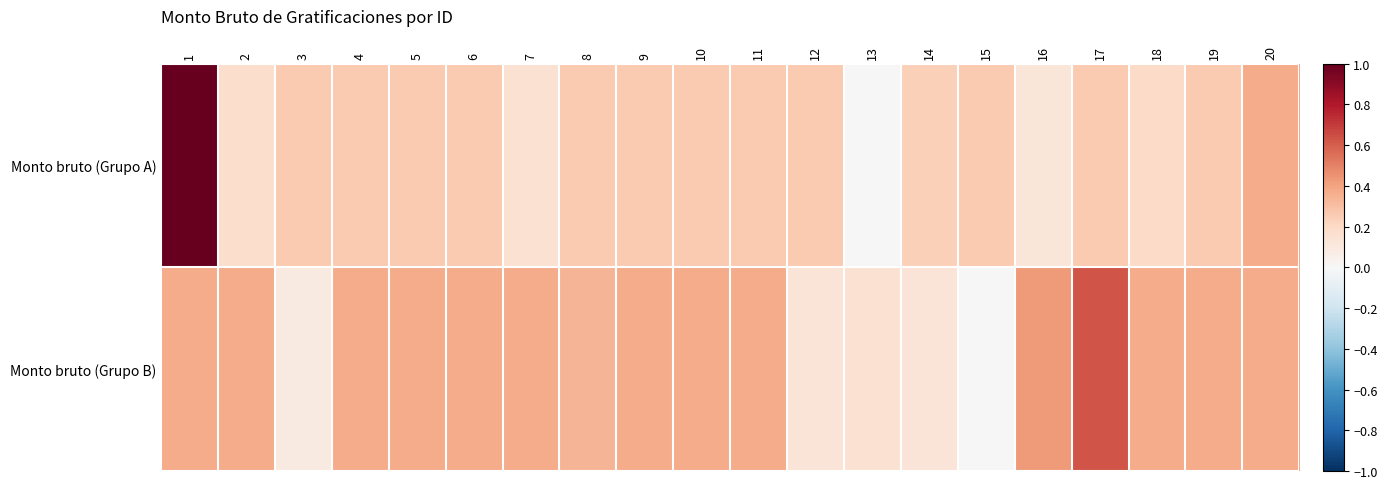

Reading left to right, transcribe all the data shown in this chart.

Monto bruto (Grupo A): 1=1.0	2=0.2	3=0.3	4=0.3	5=0.3	6=0.3	7=0.2	8=0.3	9=0.3	10=0.3	11=0.3	12=0.3	13=0.0	14=0.2	15=0.3	16=0.1	17=0.3	18=0.2	19=0.3	20=0.4
Monto bruto (Grupo B): 1=0.4	2=0.4	3=0.1	4=0.4	5=0.4	6=0.4	7=0.4	8=0.3	9=0.4	10=0.4	11=0.4	12=0.1	13=0.2	14=0.1	15=0.0	16=0.4	17=0.6	18=0.4	19=0.4	20=0.4